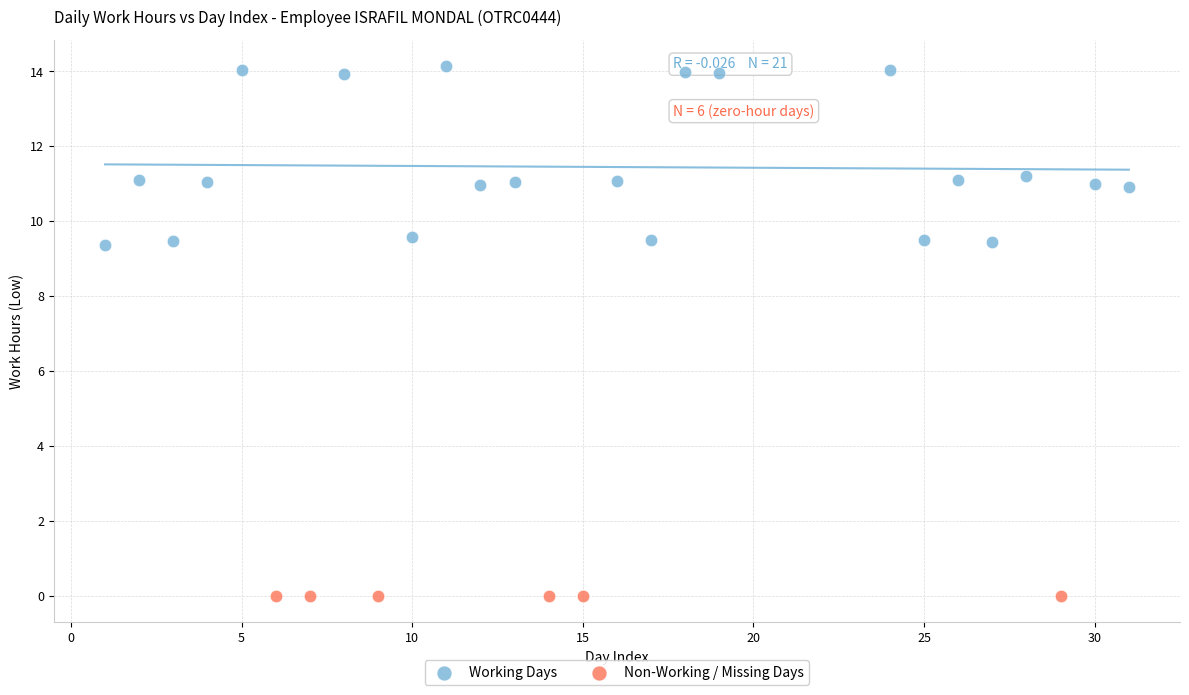

Which series contains the highest Y value?

Working Days